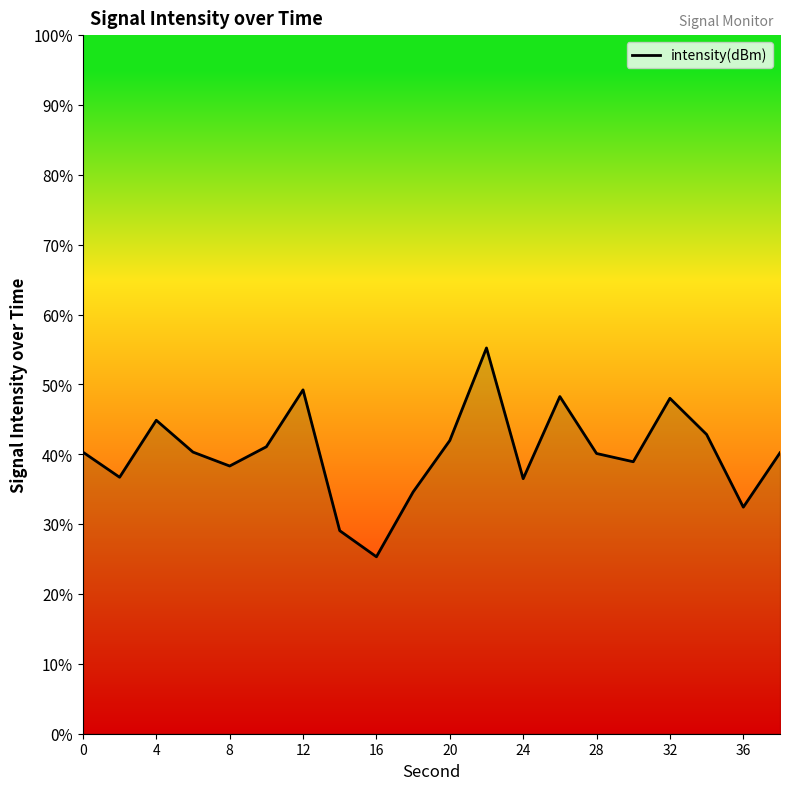

What is the maximum value shown in the chart?

55.2